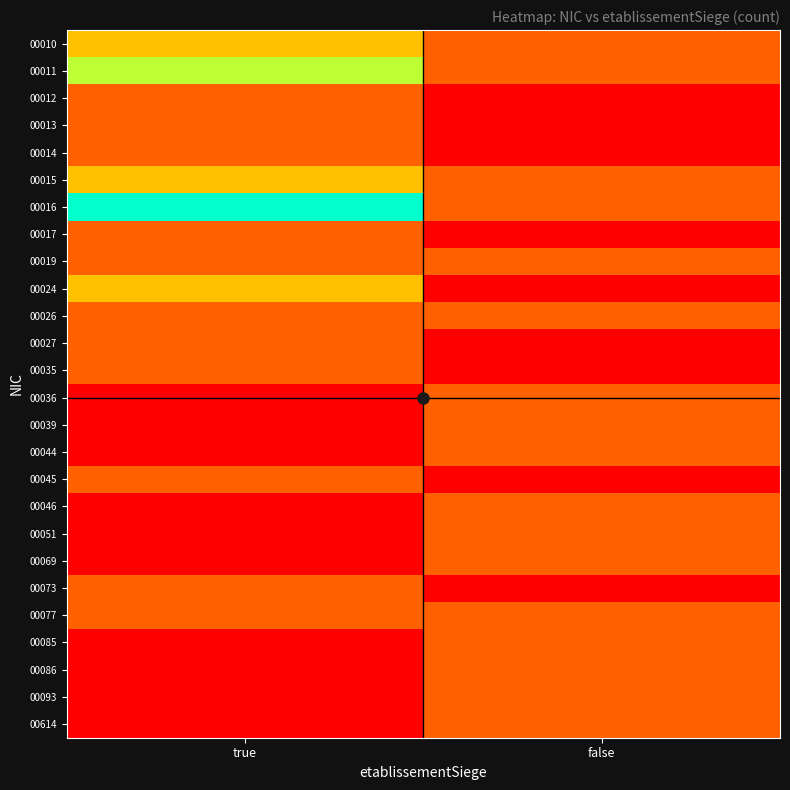

Reading right to left, list all the values displayed in this chart.

00010: false=1	true=2
00011: false=1	true=3
00012: false=0	true=1
00013: false=0	true=1
00014: false=0	true=1
00015: false=1	true=2
00016: false=1	true=4
00017: false=0	true=1
00019: false=1	true=1
00024: false=0	true=2
00026: false=1	true=1
00027: false=0	true=1
00035: false=0	true=1
00036: false=1	true=0
00039: false=1	true=0
00044: false=1	true=0
00045: false=0	true=1
00046: false=1	true=0
00051: false=1	true=0
00069: false=1	true=0
00073: false=0	true=1
00077: false=1	true=1
00085: false=1	true=0
00086: false=1	true=0
00093: false=1	true=0
00614: false=1	true=0